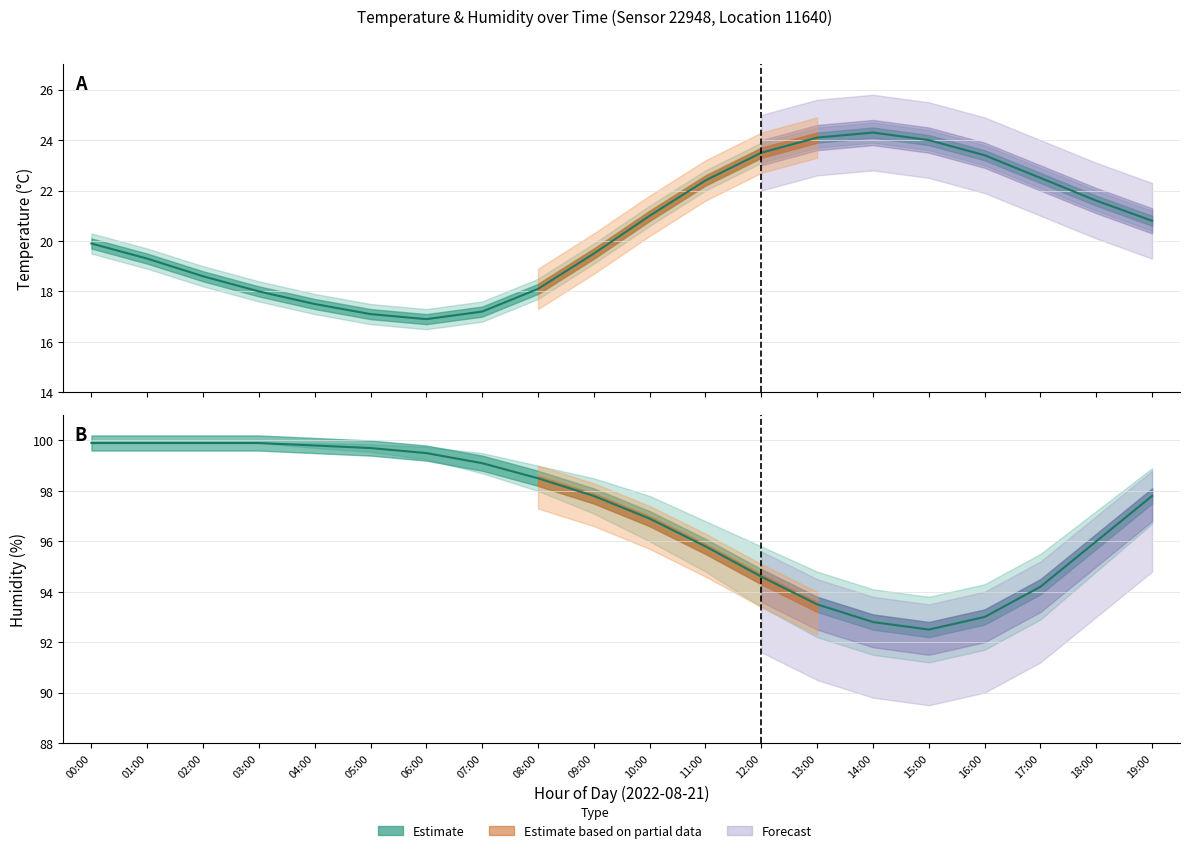

Which label corresponds to the smallest value in the chart?

06:00